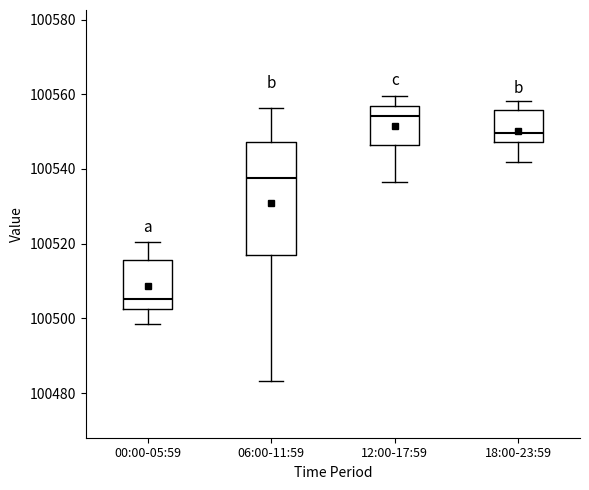

Reading left to right, transcribe this box plot: for each box, give where its median line is, the range the box spans, and where its two whiskers end, as read against the y-axis. The values are not printed on the chart, so give them approximately, as read against the axis.

00:00-05:59: median 100506, box 100502 to 100516, whiskers 100498 to 100520
06:00-11:59: median 100538, box 100516 to 100548, whiskers 100484 to 100556
12:00-17:59: median 100554, box 100546 to 100556, whiskers 100536 to 100560
18:00-23:59: median 100550, box 100548 to 100556, whiskers 100542 to 100558